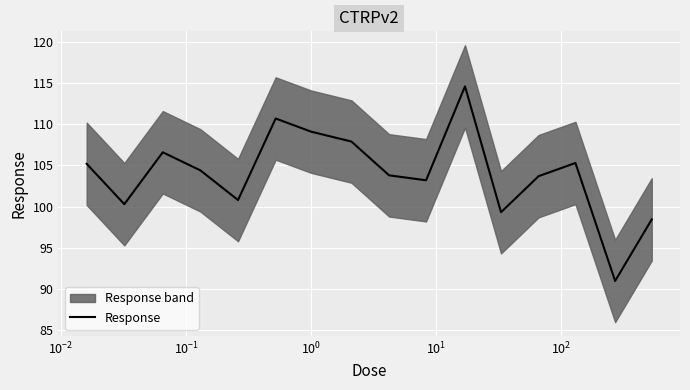

What is the greatest value displayed?

114.6